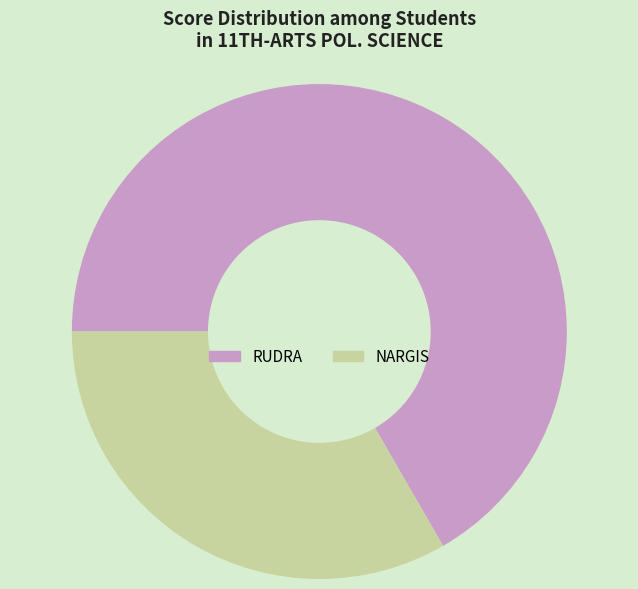

What is the ratio of the value at NARGIS to the value at RUDRA?

0.5